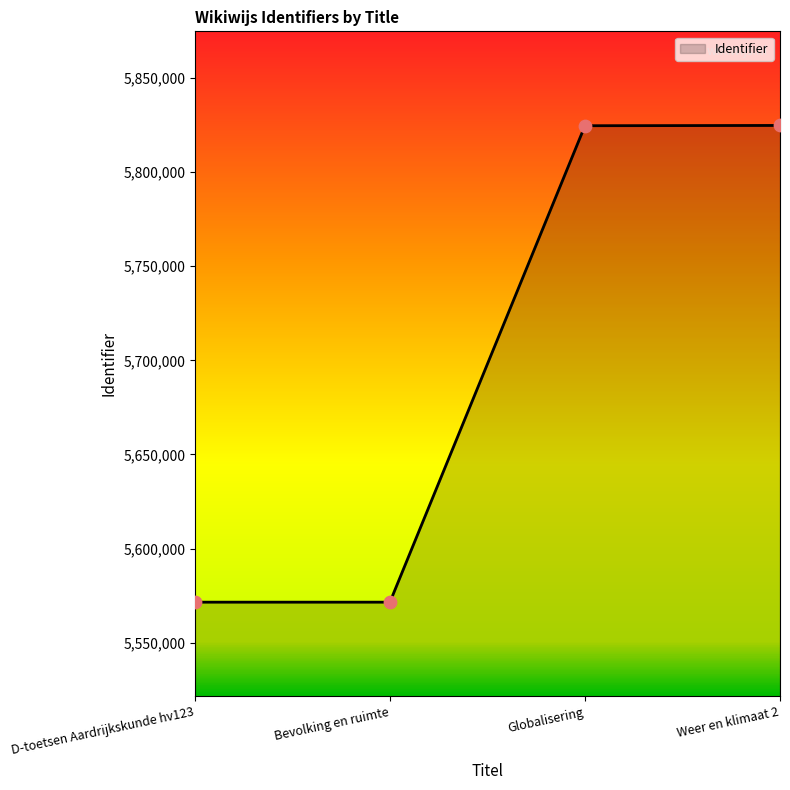

What is the ratio of the value at D-toetsen Aardrijkskunde hv123 to the value at Bevolking en ruimte?

1.0